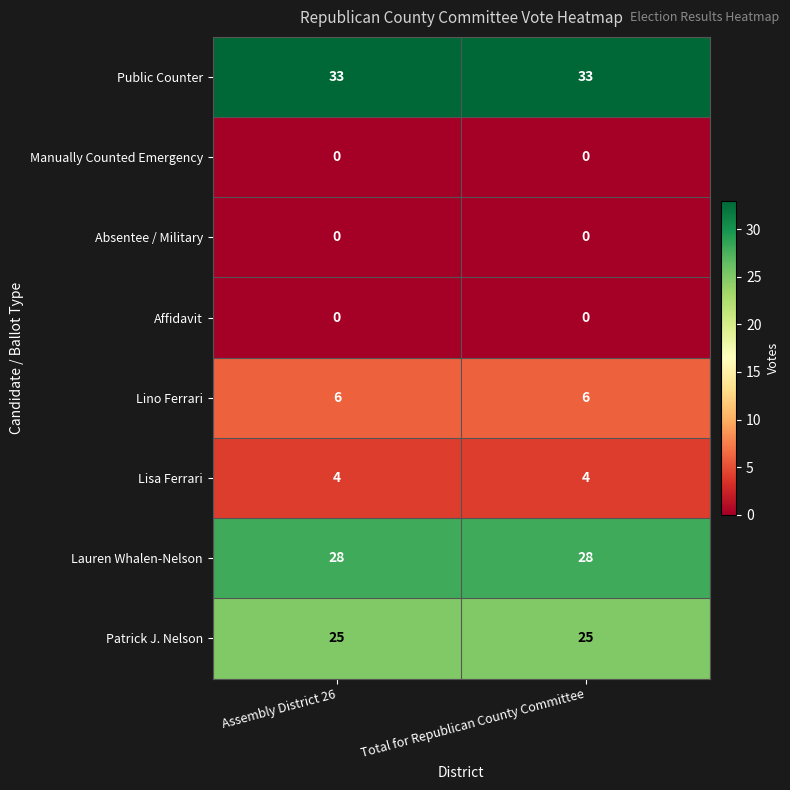

What is the sum of all Public Counter values?

66